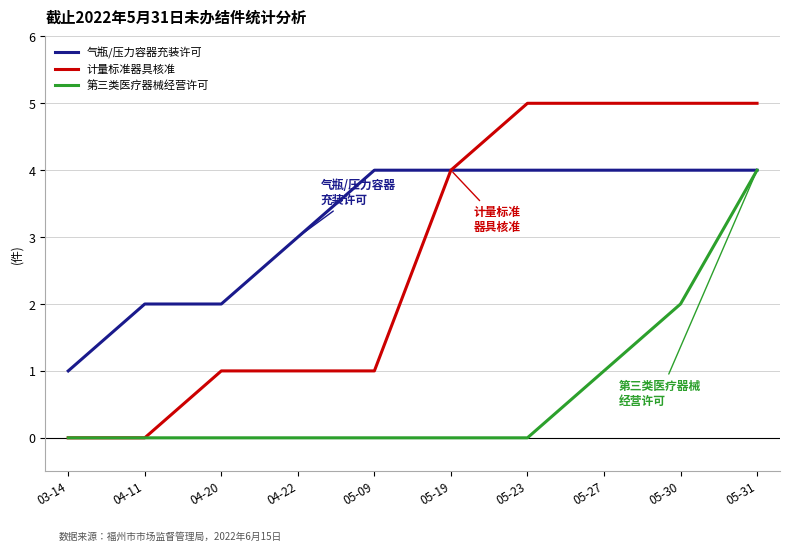

Is it true that 第三类医疗器械经营许可 equals 0 at 04-20?

True